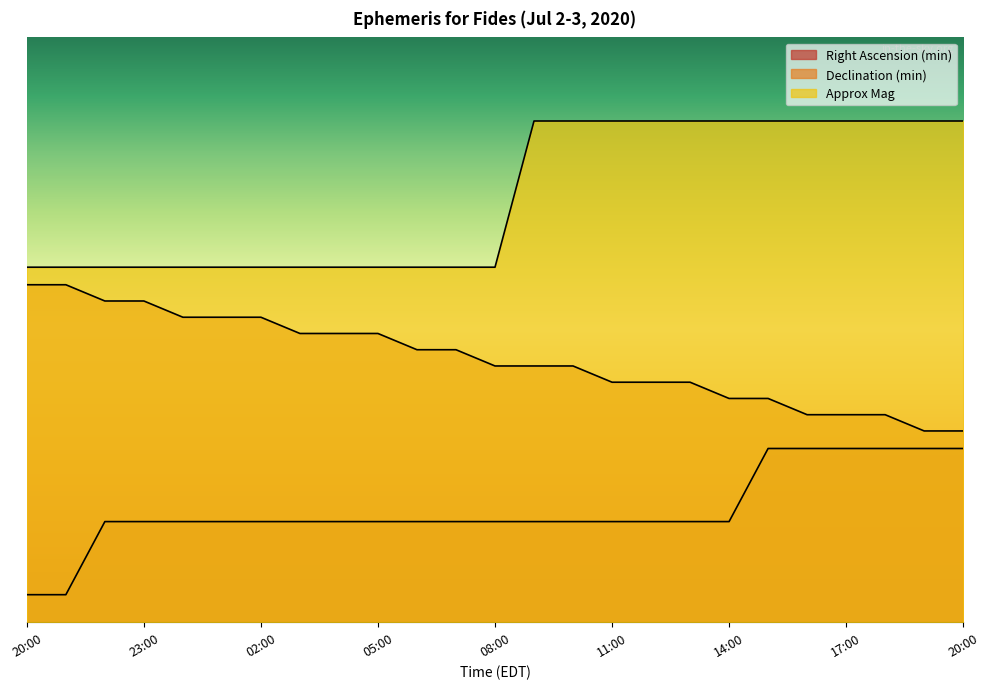

True or false: Declination (min) has a value of 10.5 at 11:00.

False